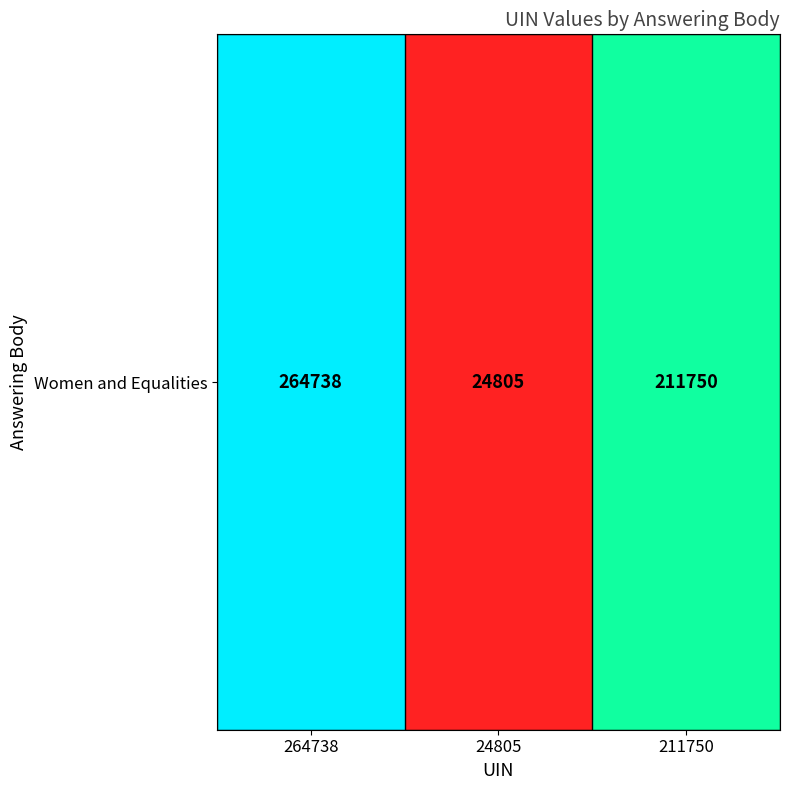

How many data points are above 211750?

1